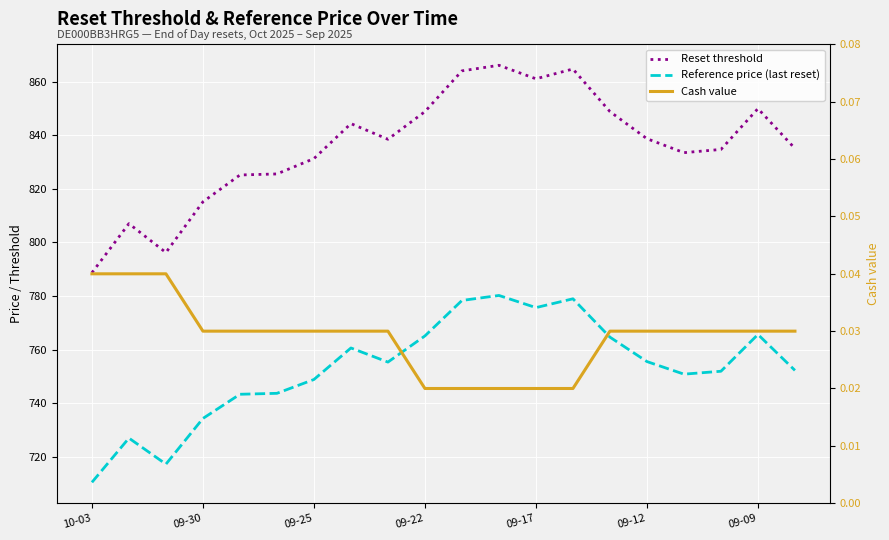

At which category is the sum across all series the highest?

11